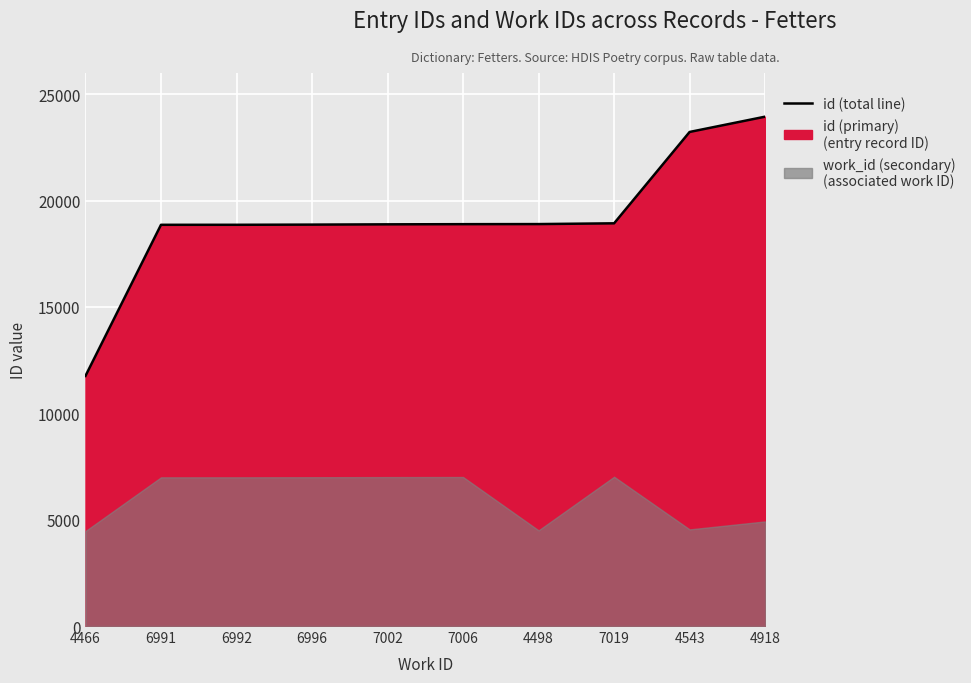

Which category has the lowest value across all series?

4466